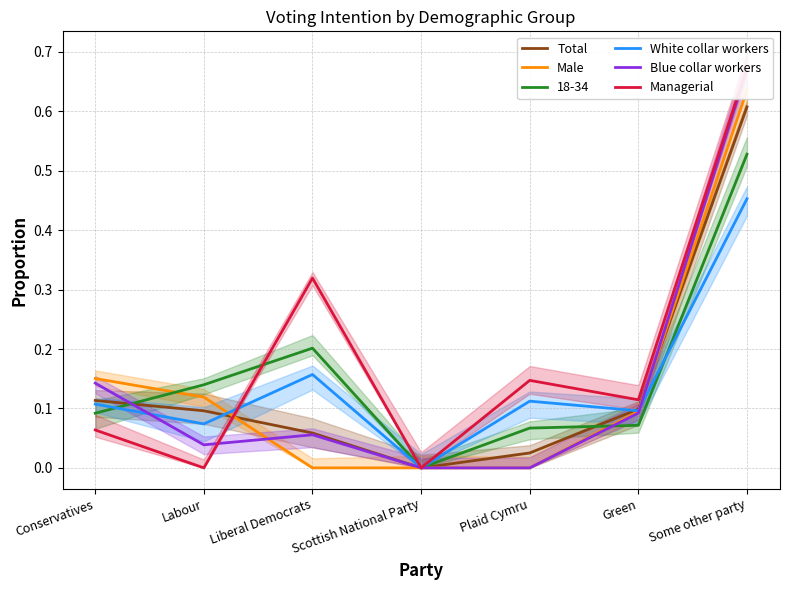

What is the label of the 4th point from the right?

Scottish National Party